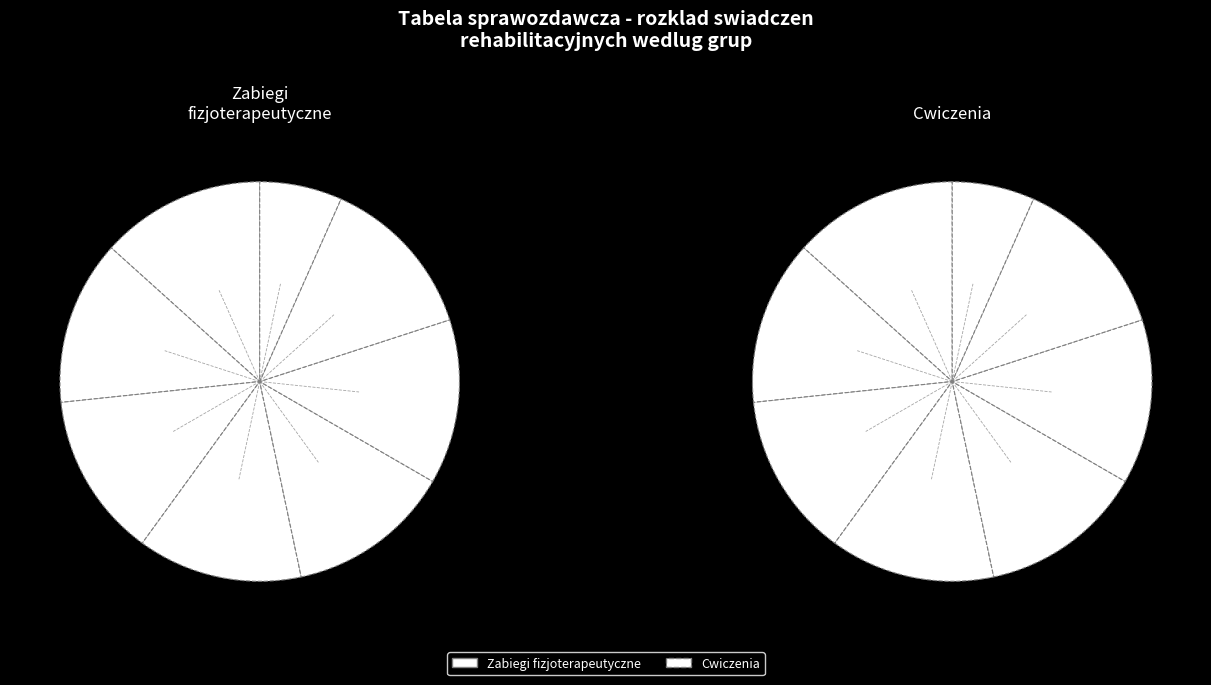

To the nearest percent, what portion does Lp. 5 represent?

10%